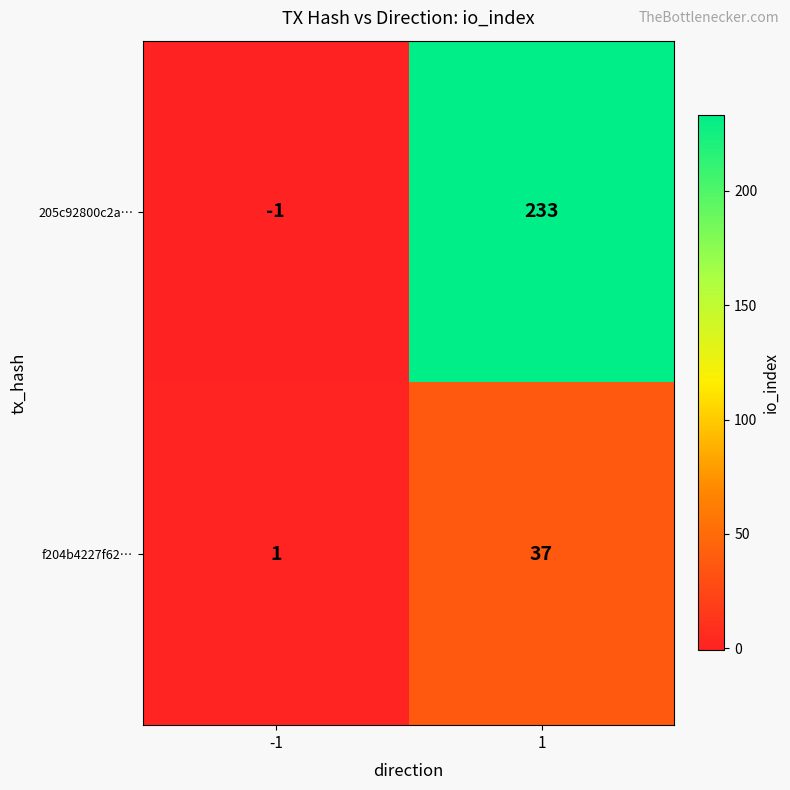

What is the sum of all f204b4227f62… values?

38